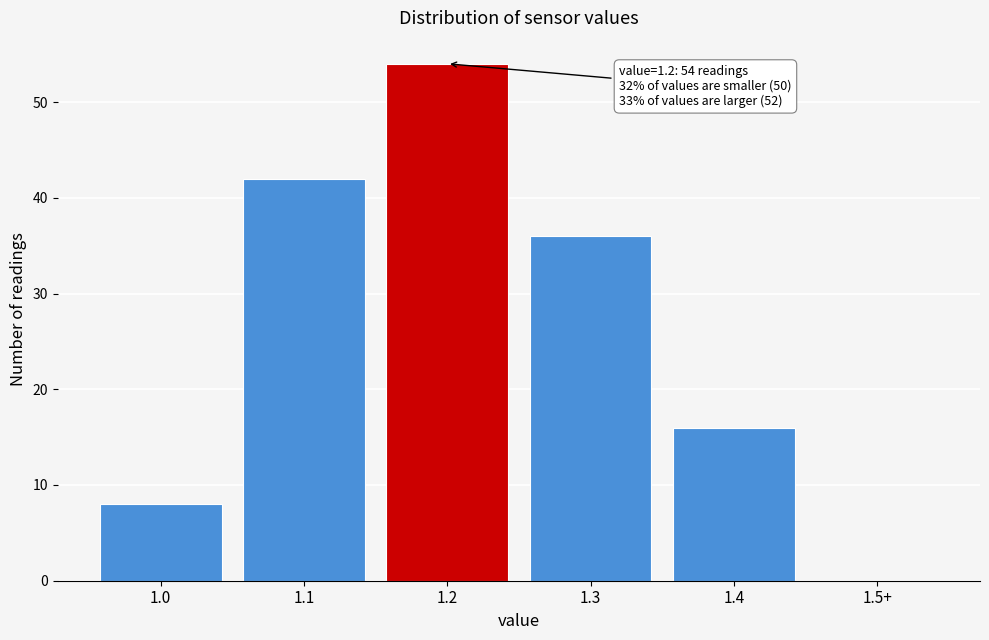

Reading left to right, list all the values displayed in this chart.

1.0=8	1.1=42	1.2=54	1.3=36	1.4=16	1.5+=0